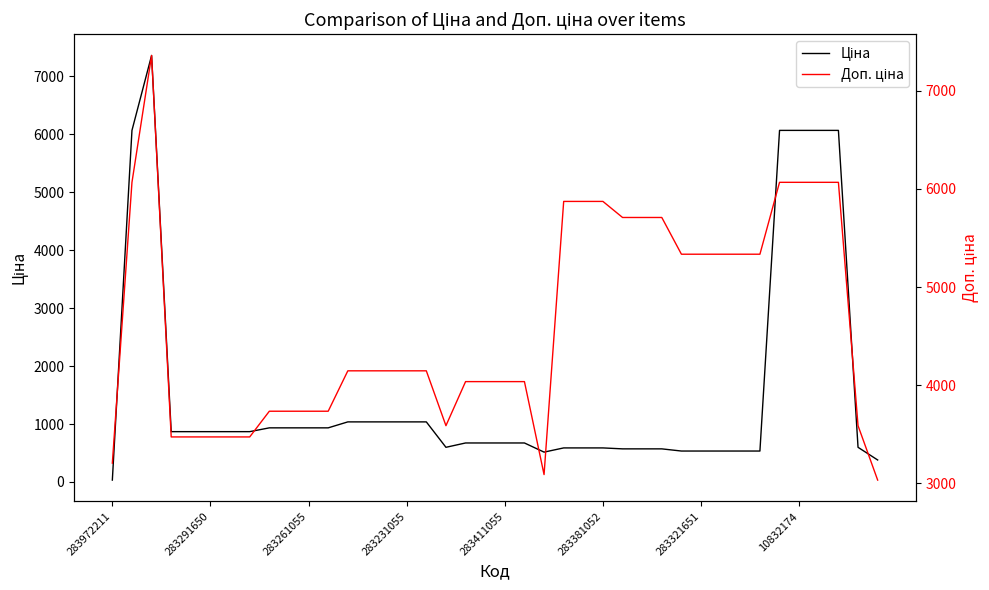

In Доп. ціна, how many points are higher than both neighbors (excluding endpoints)?

1